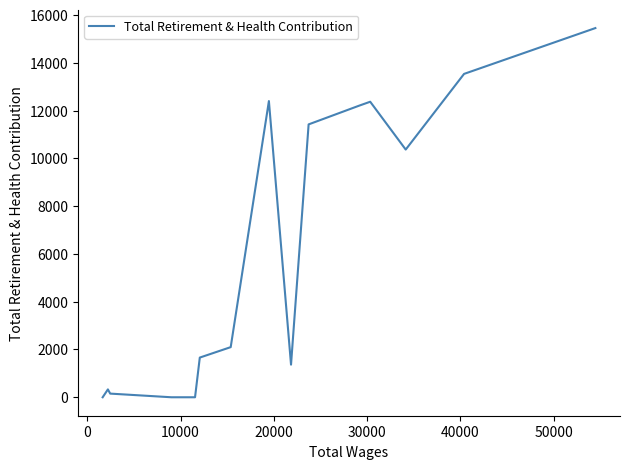

What is the maximum value shown in the chart?

15452